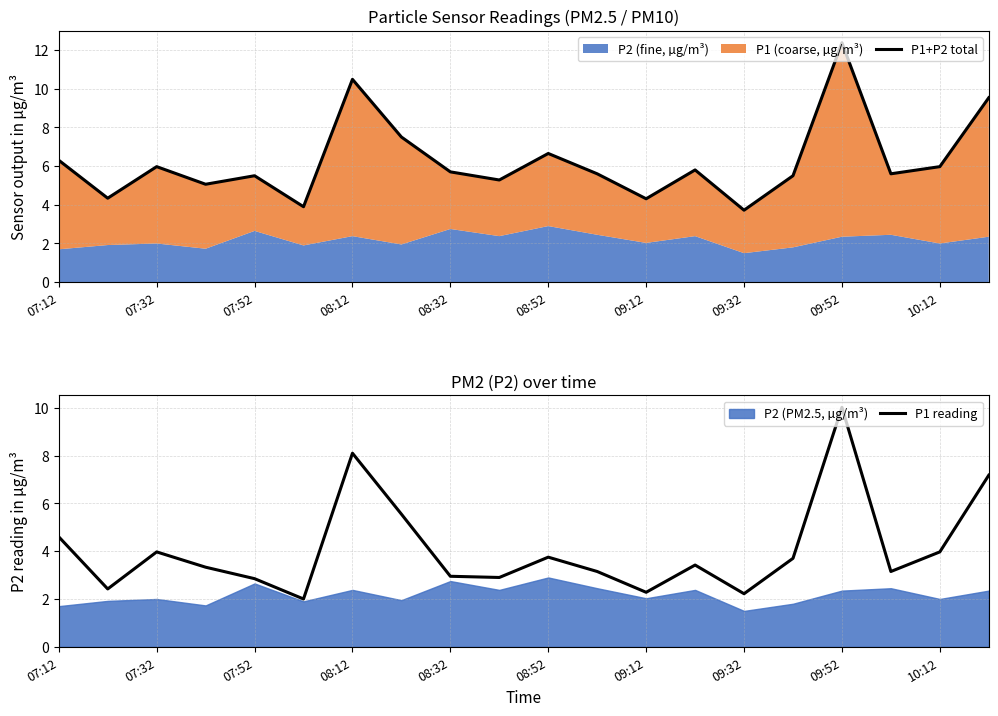

What is the value of the P1 reading point at the 14th from the left?

3.4